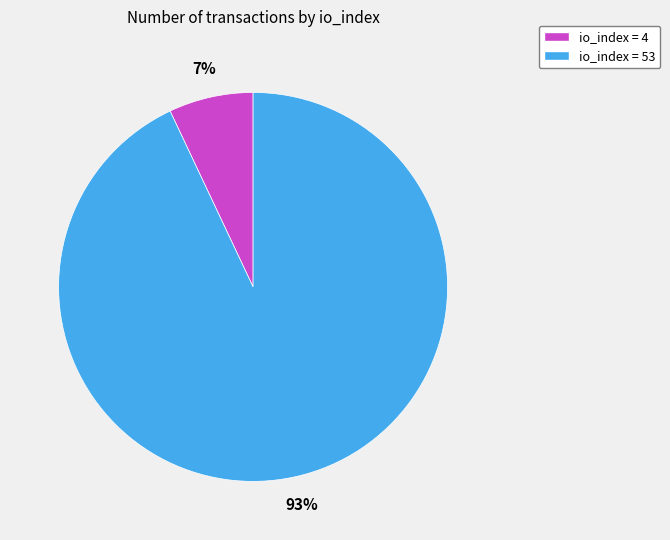

How many slices are in this pie chart?

2